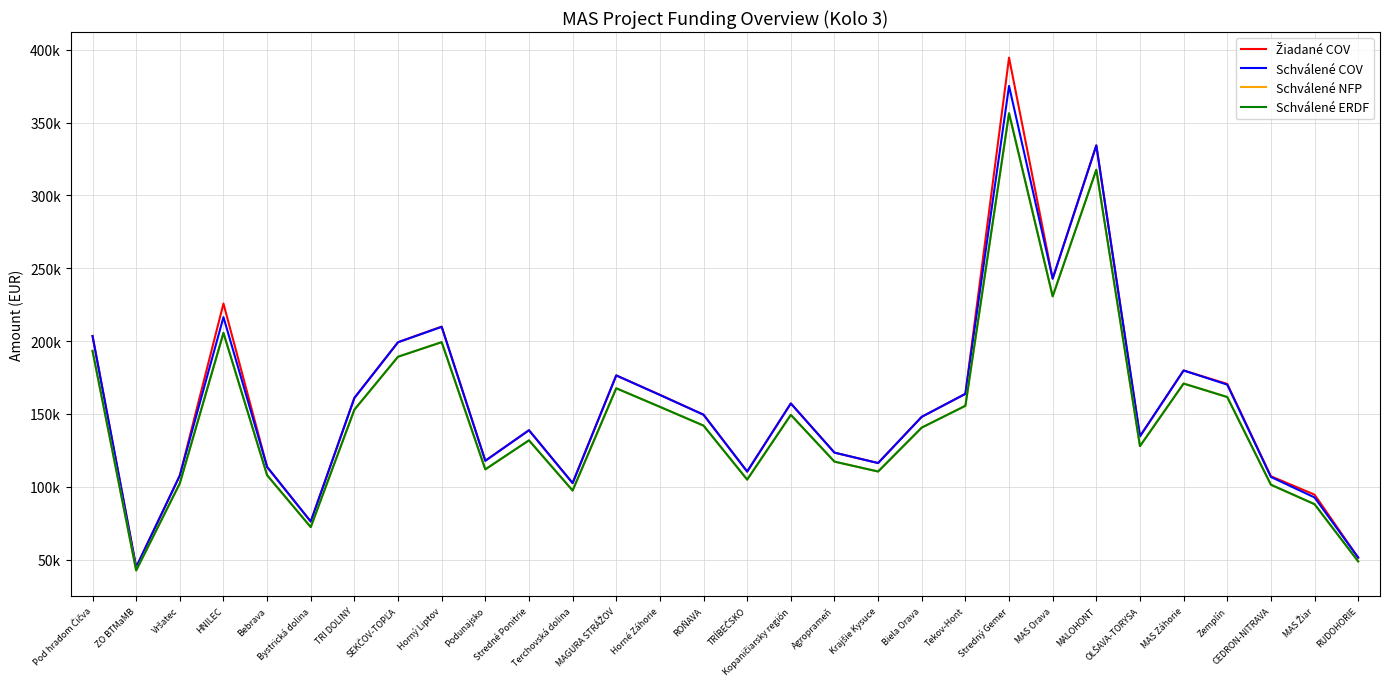

At which category does the chart reach its minimum across all series?

ZO BTMaMB